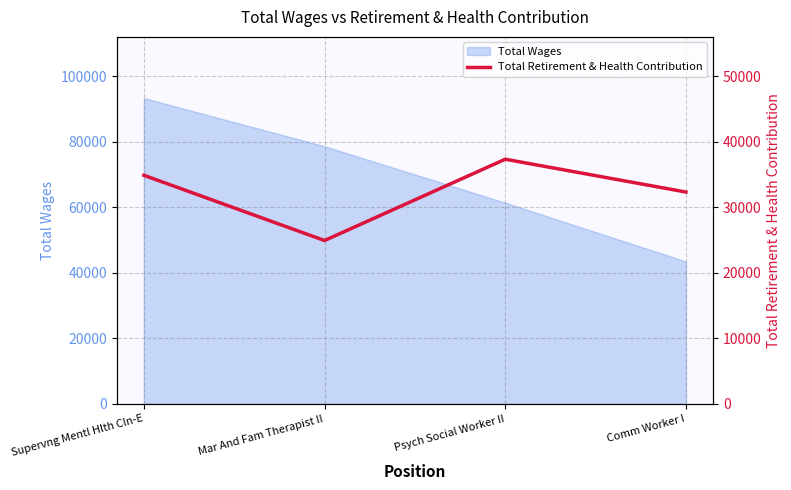

How many lines are shown in the chart?

1